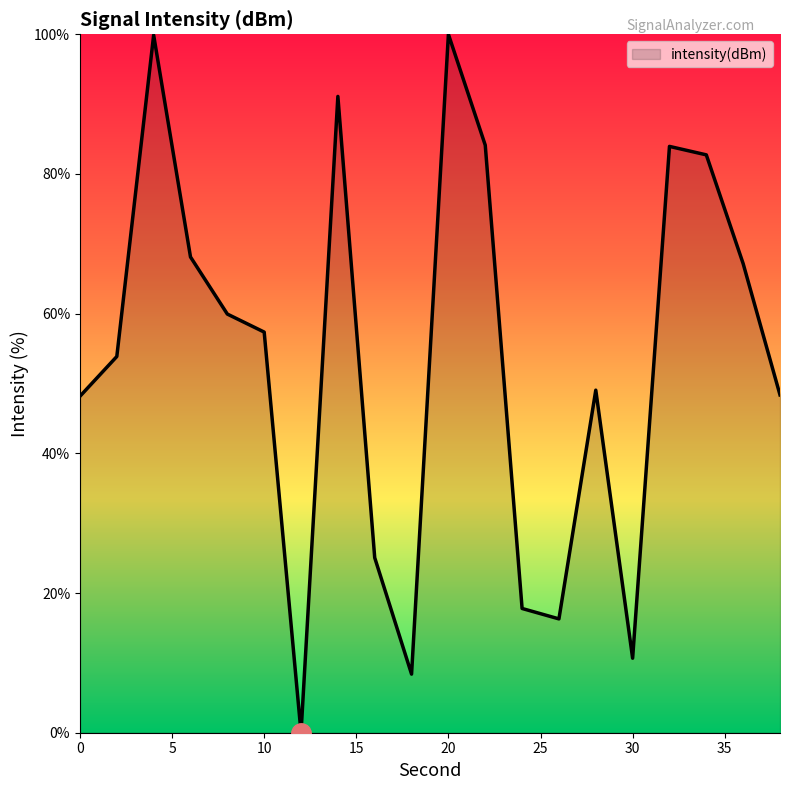

What is the maximum value shown in the chart?

100.0